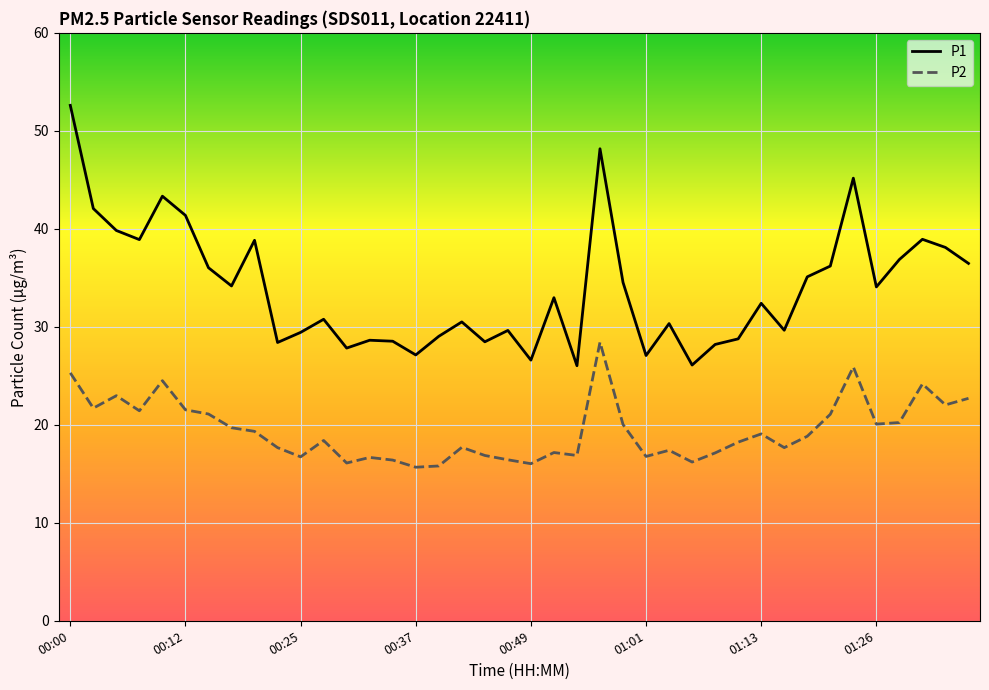

True or false: P1 and P2 cross at least once.

False